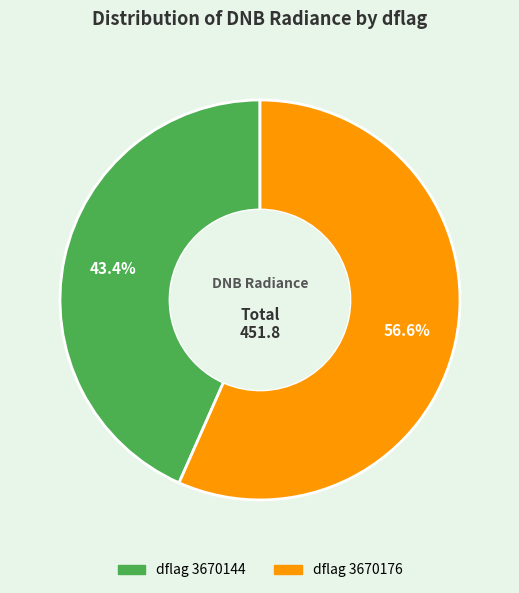

Is there a majority slice in this chart?

Yes